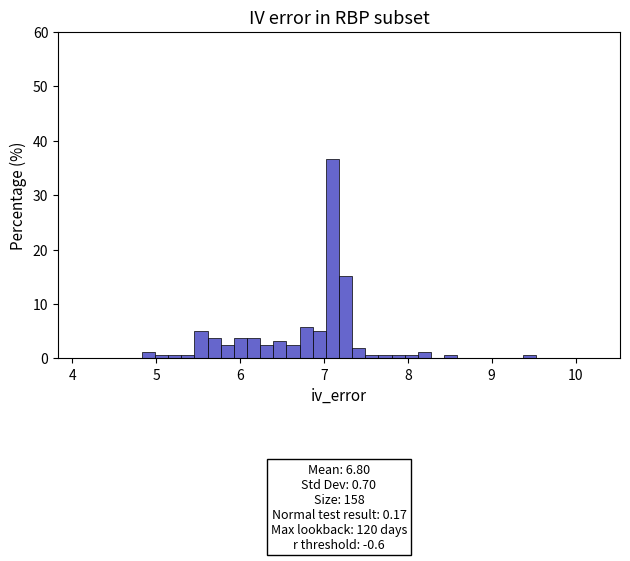

Read against the x-axis, roughly where is the centre of the tallest bar?

7.1